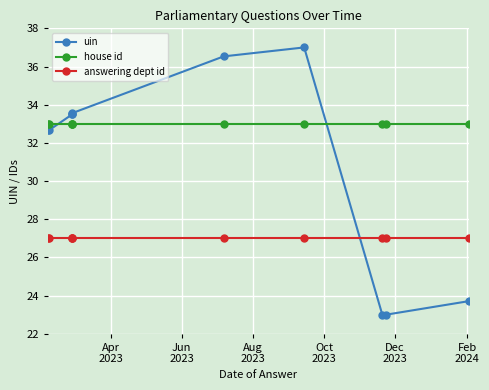

How many lines are shown in the chart?

3